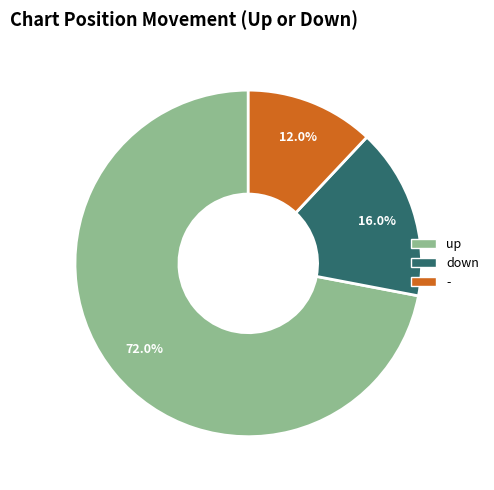

Count the number of slices in the pie.

3